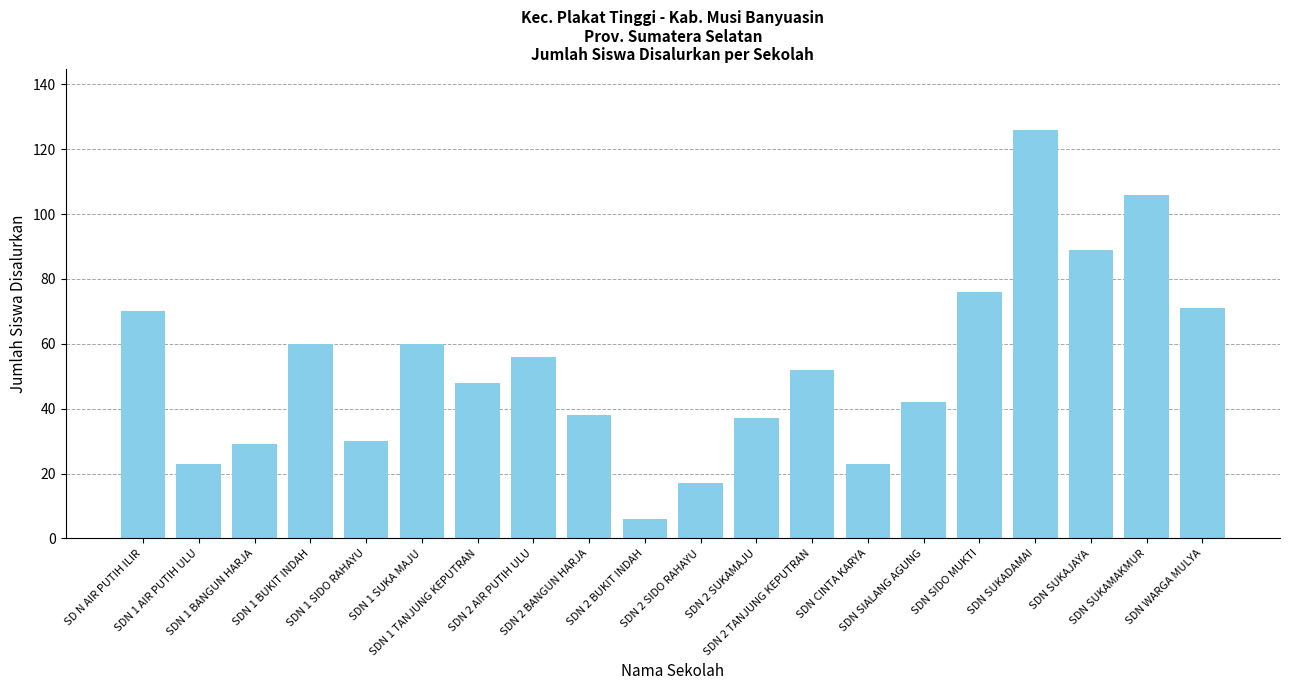

What is the sum of all values?

1059